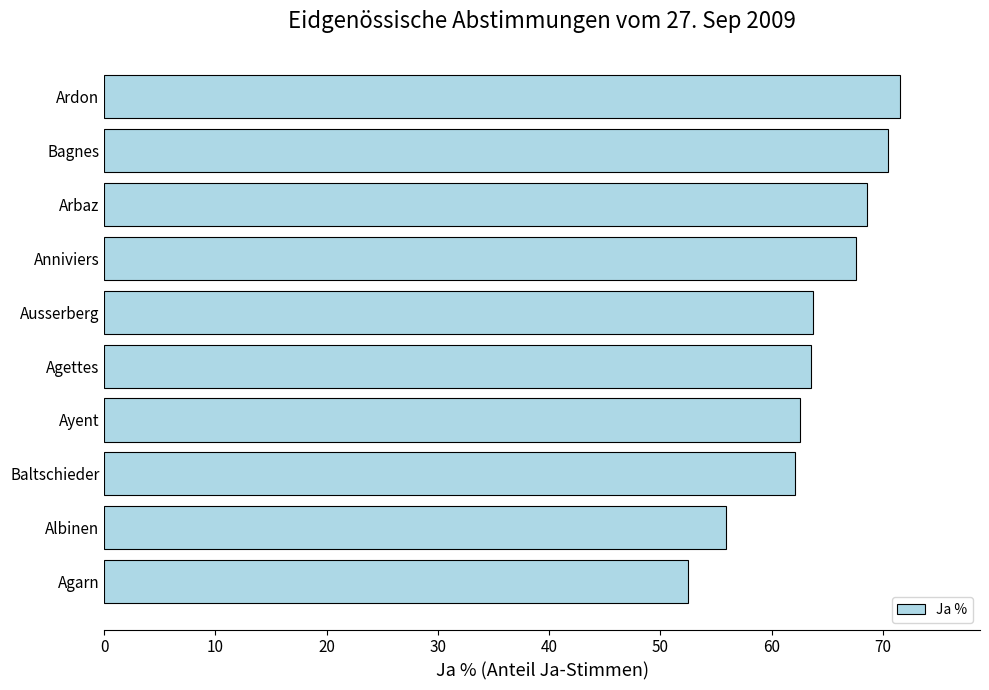

What is the smallest value displayed?

52.5